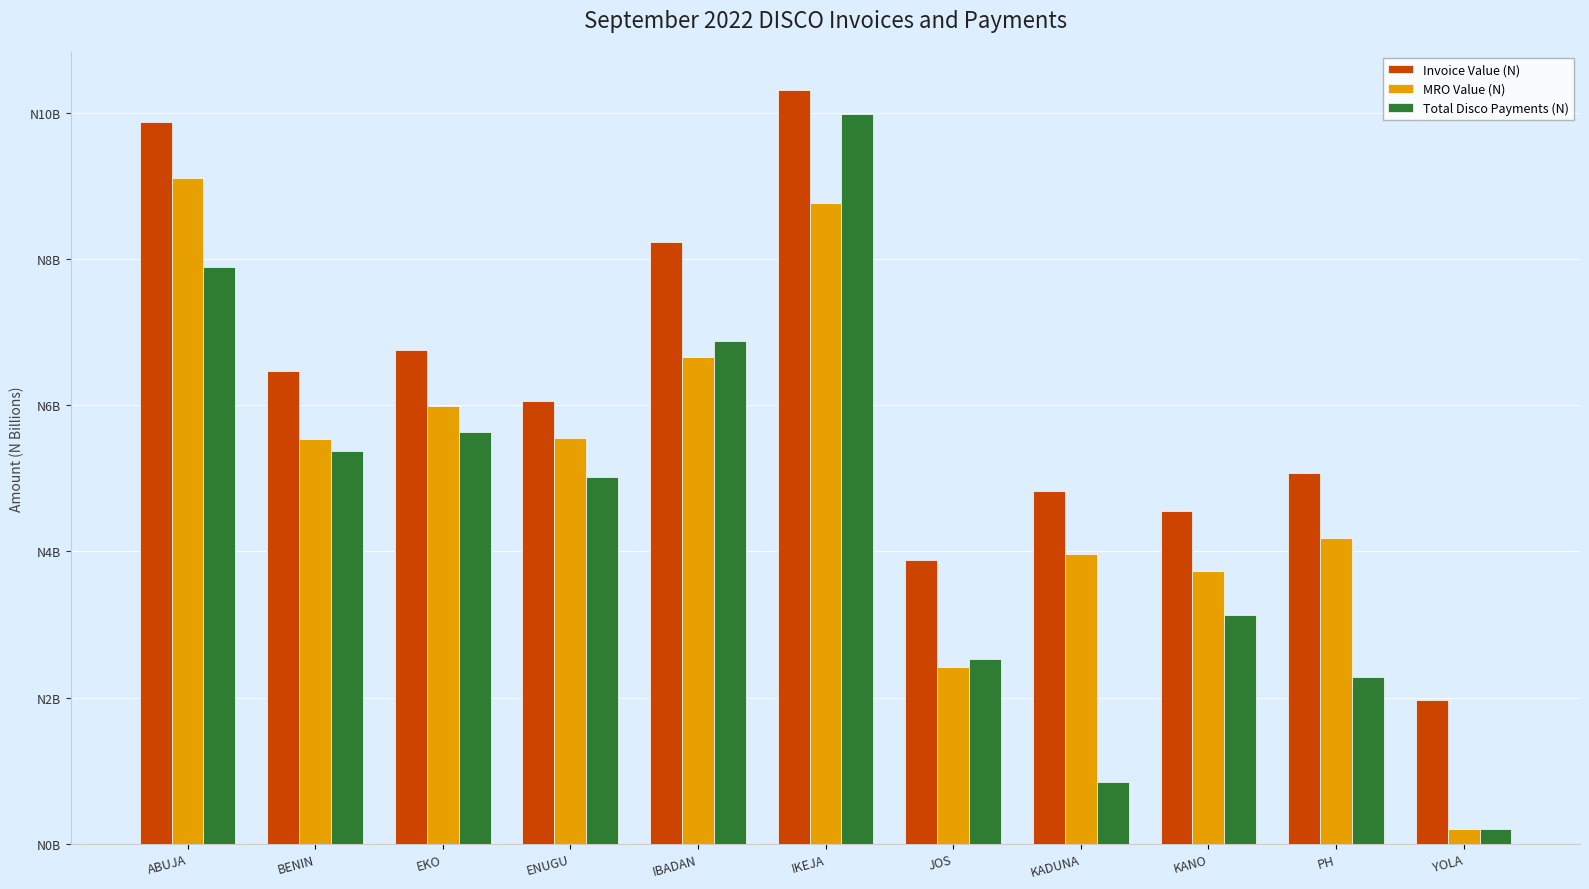

What are all the series names shown in the legend?

Invoice Value (N), MRO Value (N), Total Disco Payments (N)